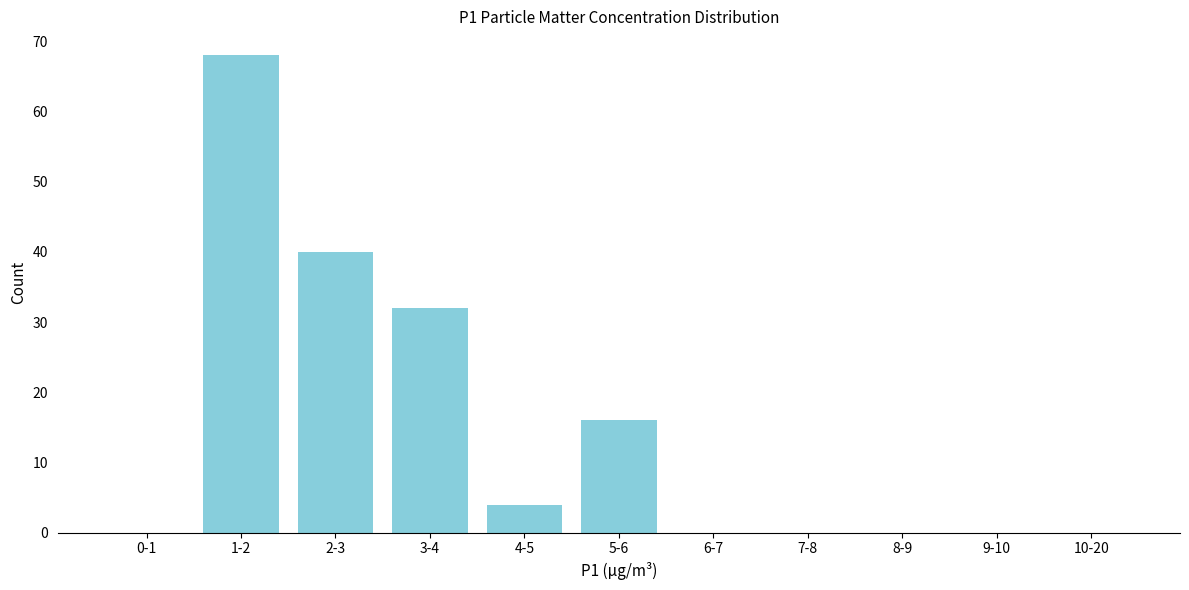

Reading left to right, extract all data points from this chart.

0-1=0	1-2=68	2-3=40	3-4=32	4-5=4	5-6=16	6-7=0	7-8=0	8-9=0	9-10=0	10-20=0